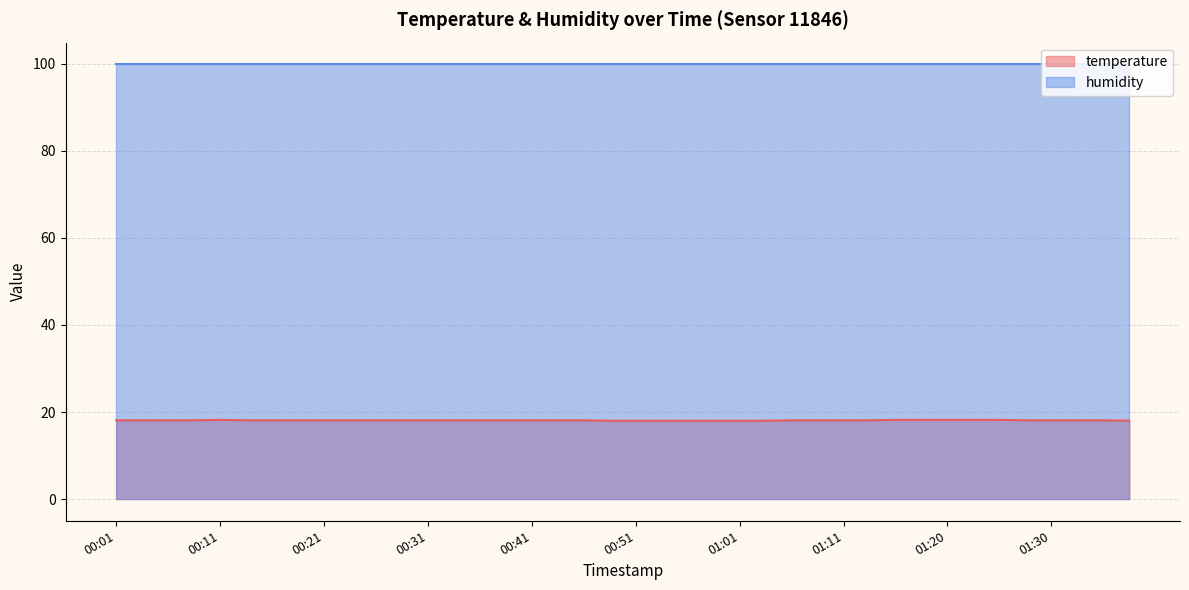

Rank the categories by value from lowest to highest.

00:48, 00:51, 00:53, 00:56, 00:58, 01:01, 01:03, 01:38, 00:01, 00:03, 00:06, 00:08, 00:13, 00:16, 00:18, 00:21, 00:23, 00:26, 00:28, 00:31, 00:33, 00:36, 00:38, 00:41, 00:43, 00:46, 01:06, 01:08, 01:11, 01:13, 01:28, 01:30, 01:33, 01:35, 00:11, 01:16, 01:18, 01:20, 01:23, 01:25